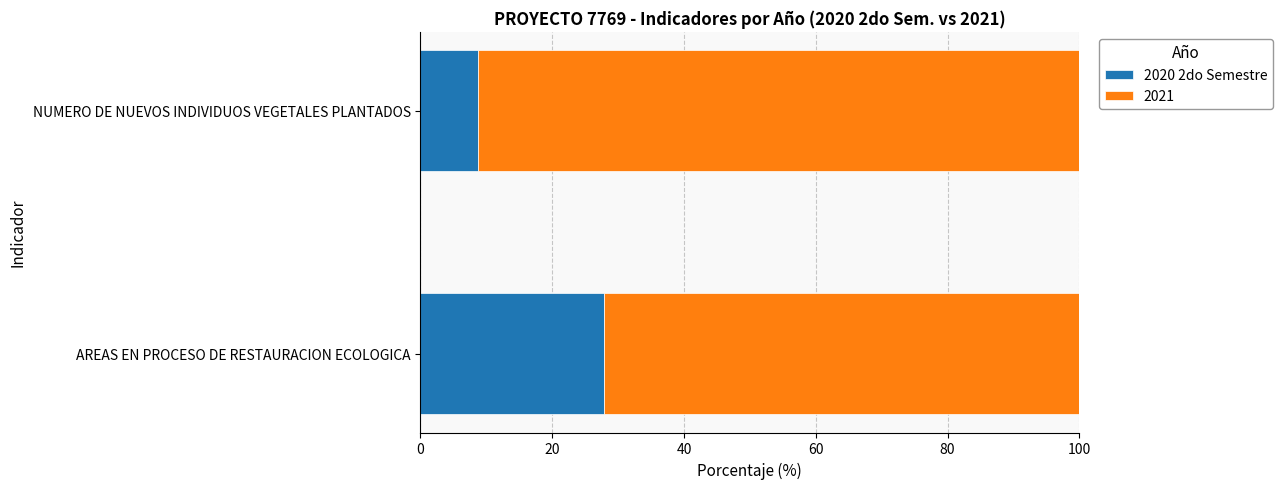

What is the sum of all 2020 2do Semestre values?

36.7